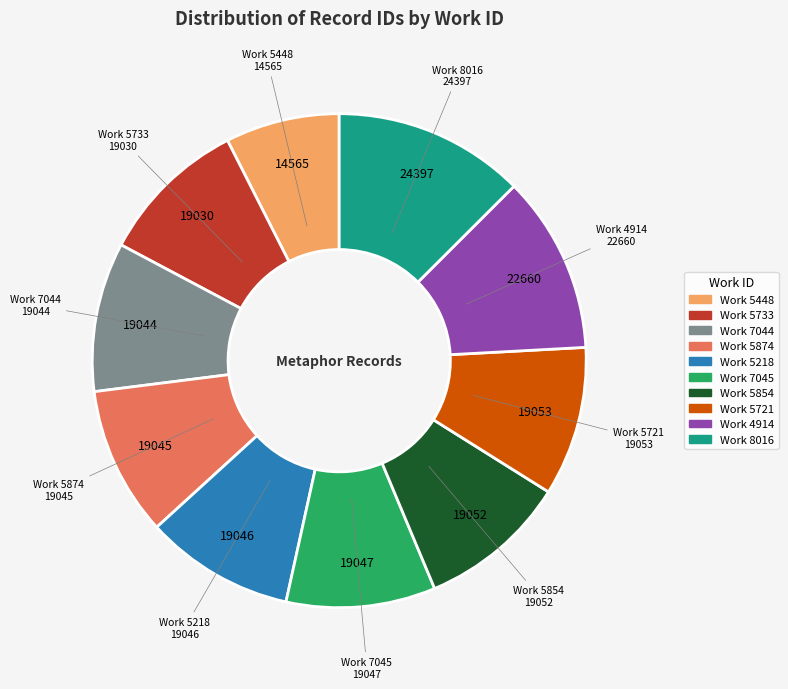

Is there a majority slice in this chart?

No